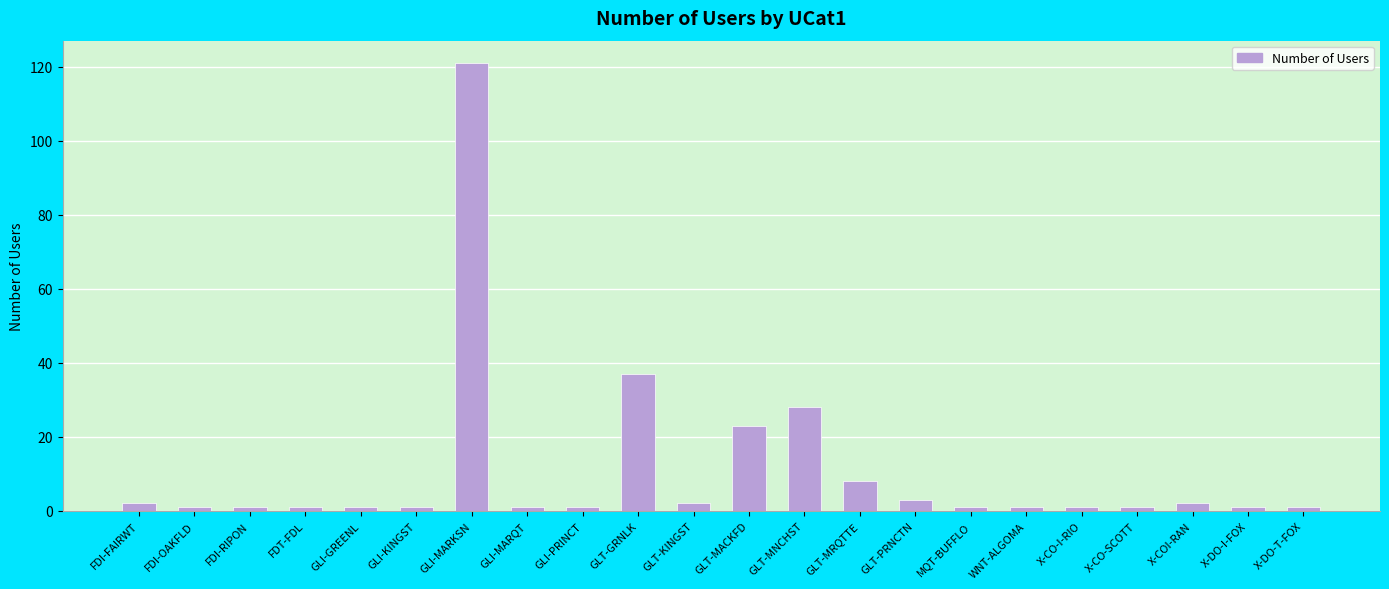

How many bars are there in total?

22